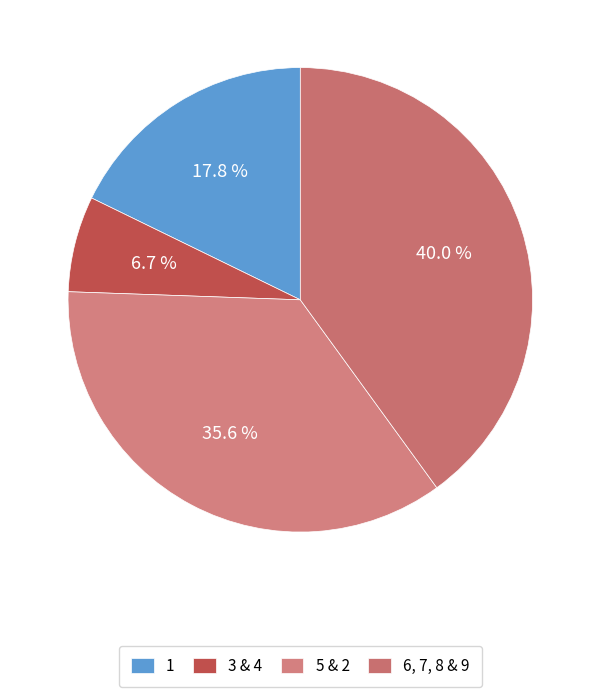

How many slices are in this pie chart?

4